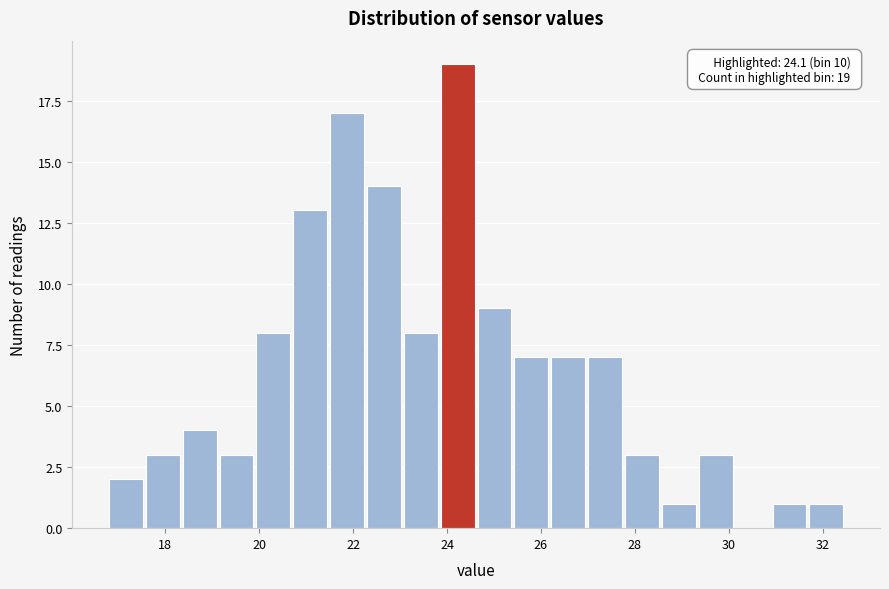

Read against the x-axis, roughly where is the centre of the tallest bar?

24.2